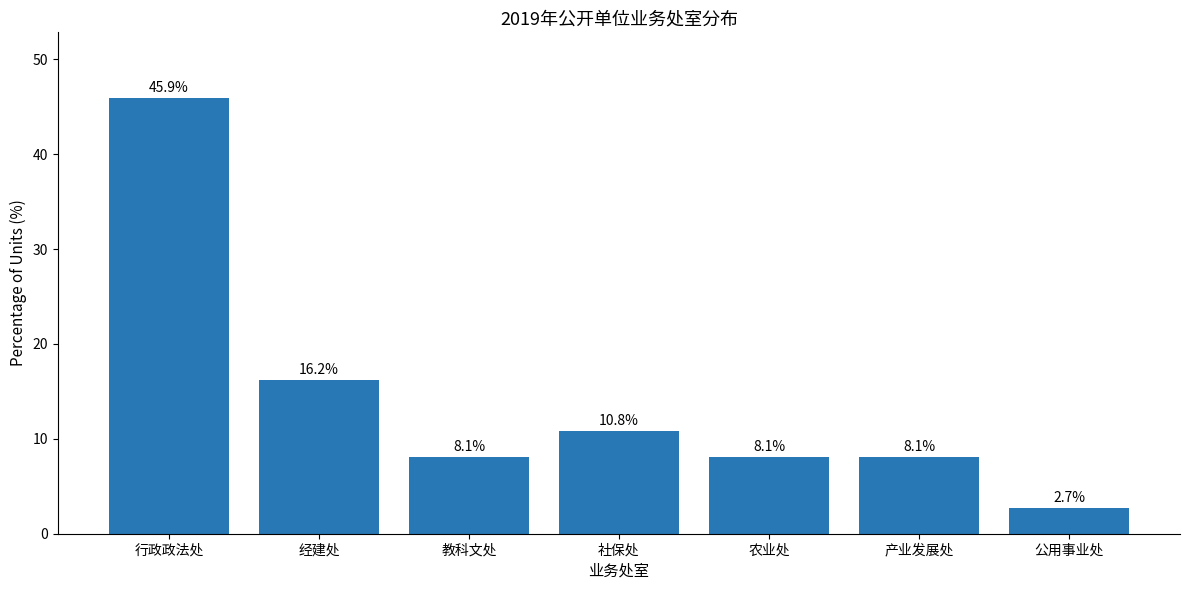

What is the value of the 1st bar from the left?

45.9